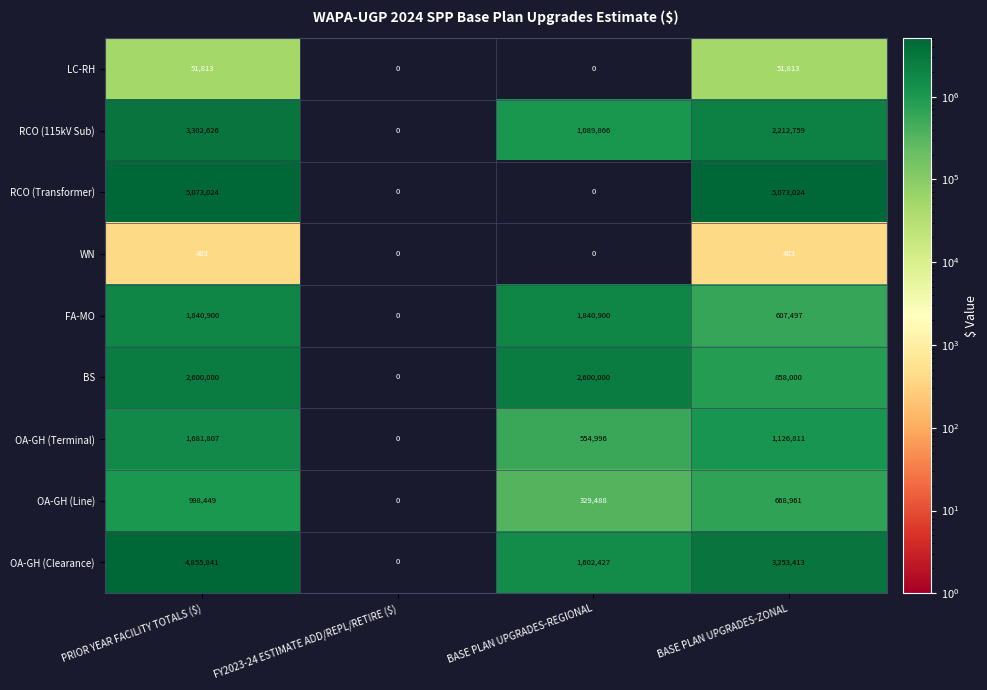

True or false: OA-GH (Line) has a value of 160378 at BASE PLAN UPGRADES-REGIONAL.

False